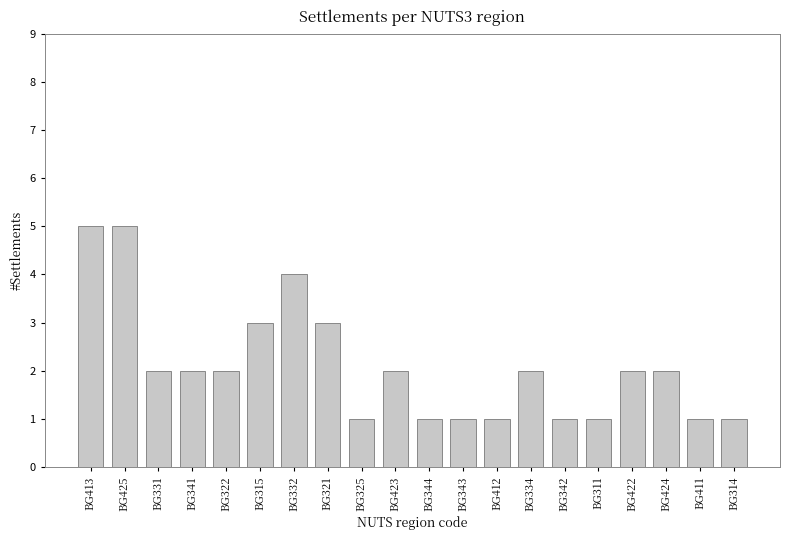

Approximately how many times larger is the value at BG412 compared to BG423?

0.5